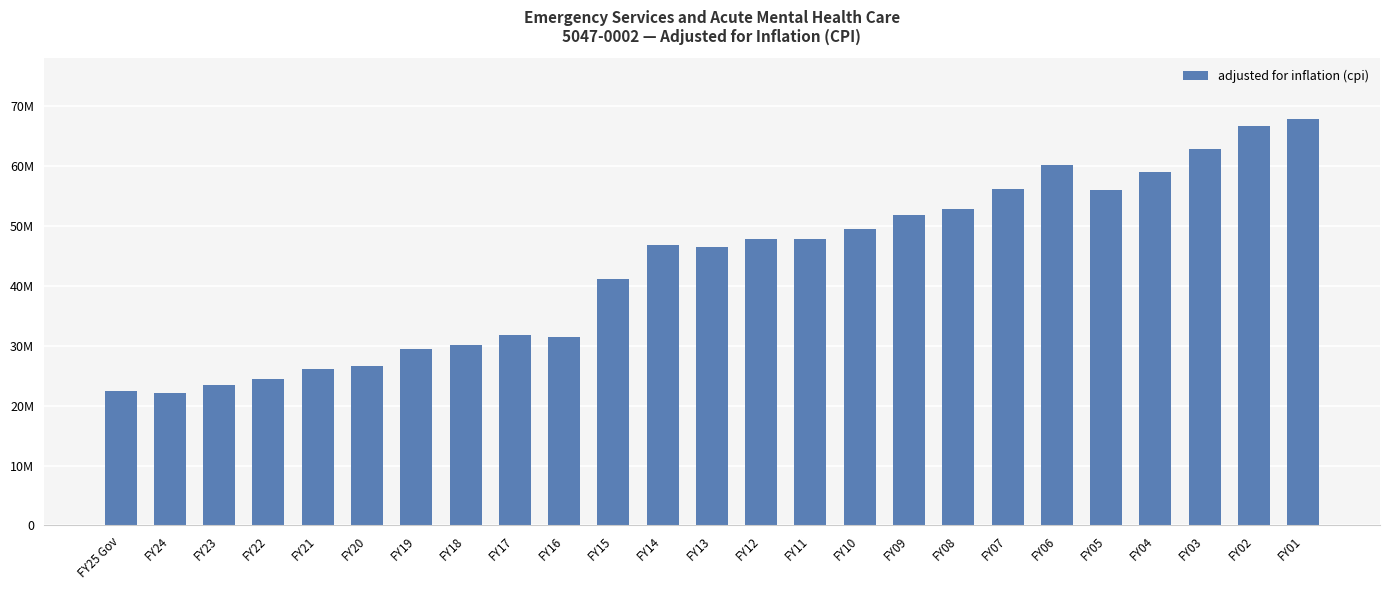

Does the chart contain any negative values?

No